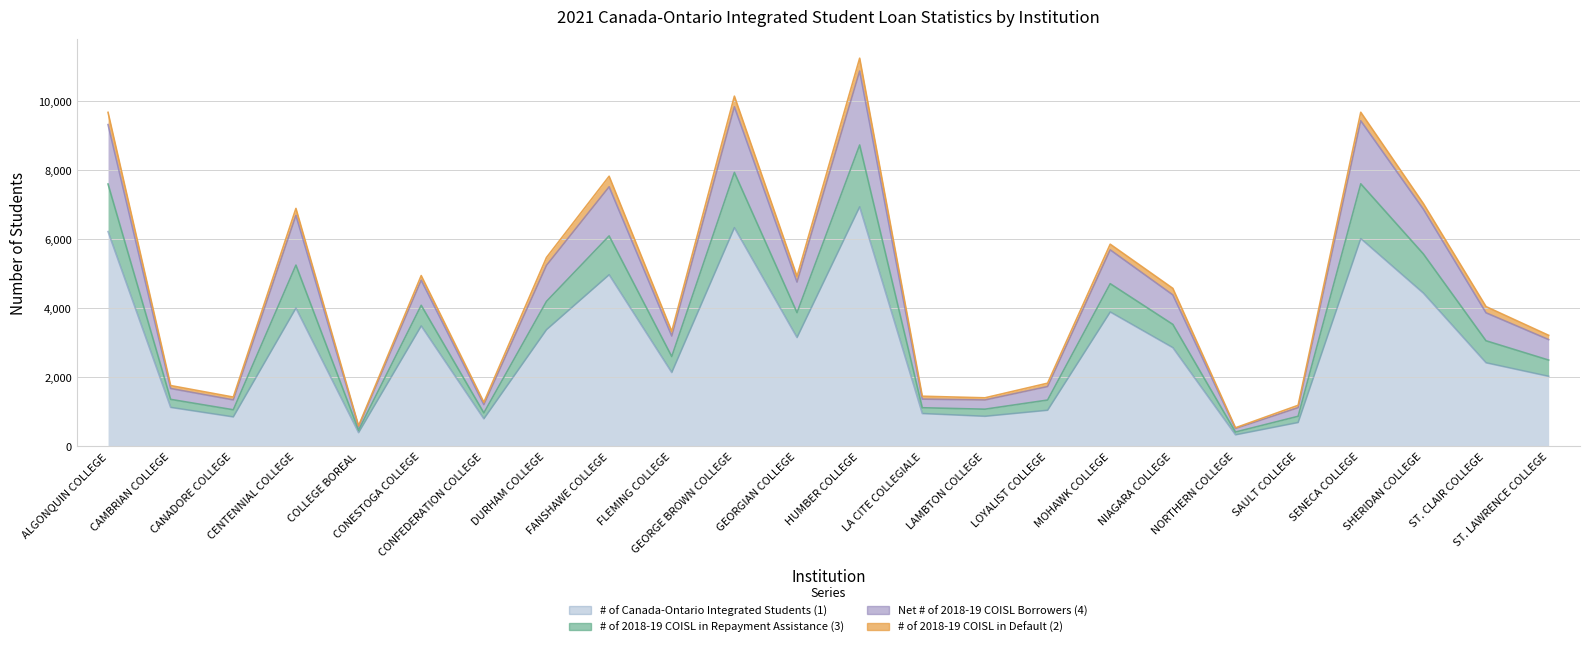

The value of # of Canada-Ontario Integrated Students (1) at CAMBRIAN COLLEGE is 1122. True or false?

True